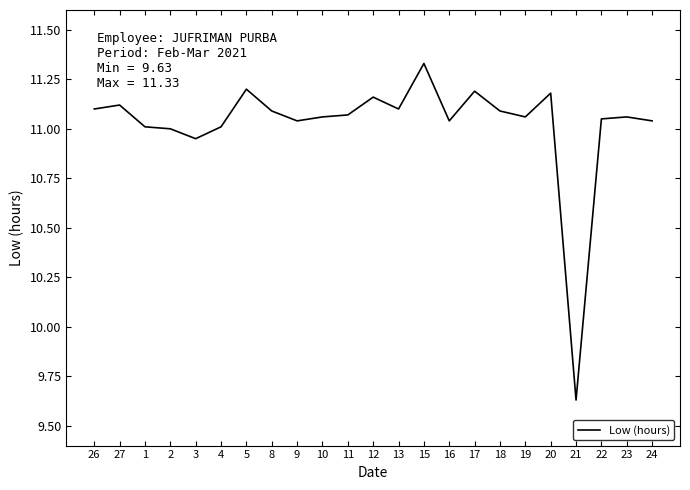

Is this an area chart (filled region under the line)?

No